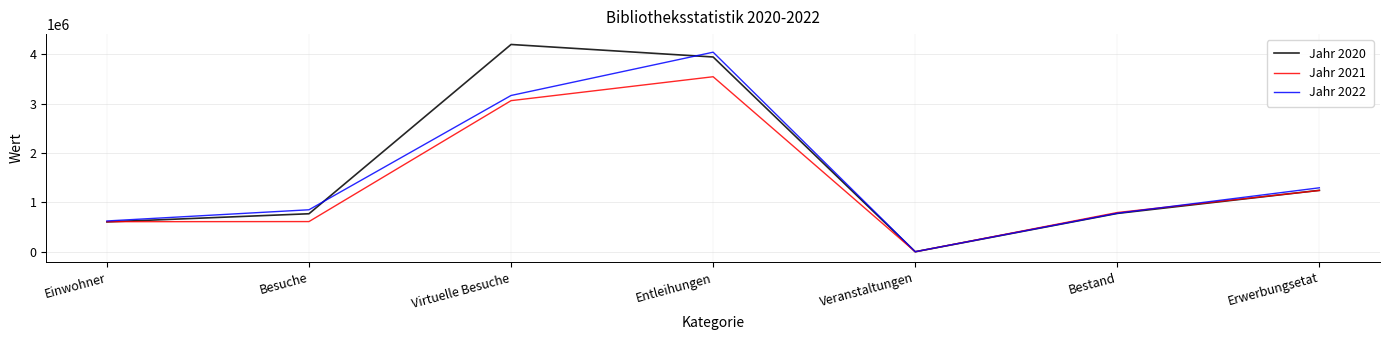

Which series has the largest total across all categories?

Jahr 2020